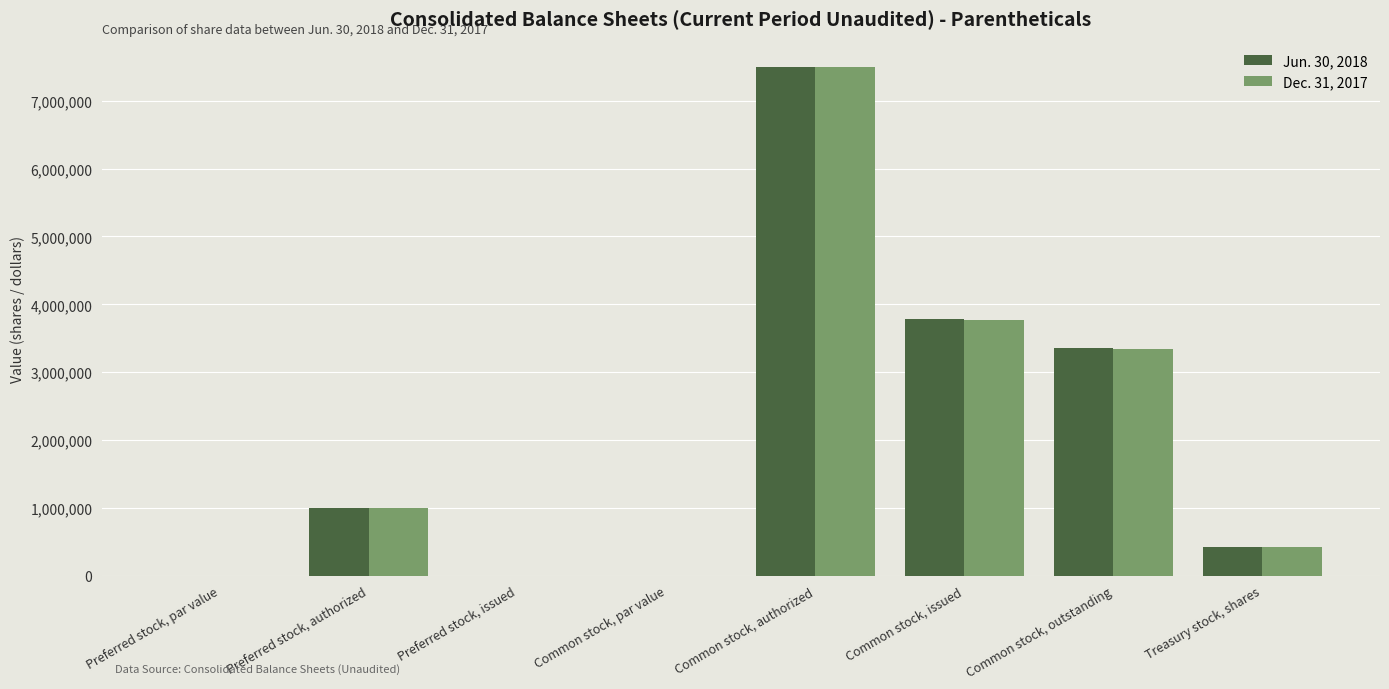

At which label does Jun. 30, 2018 reach its peak?

Common stock, authorized